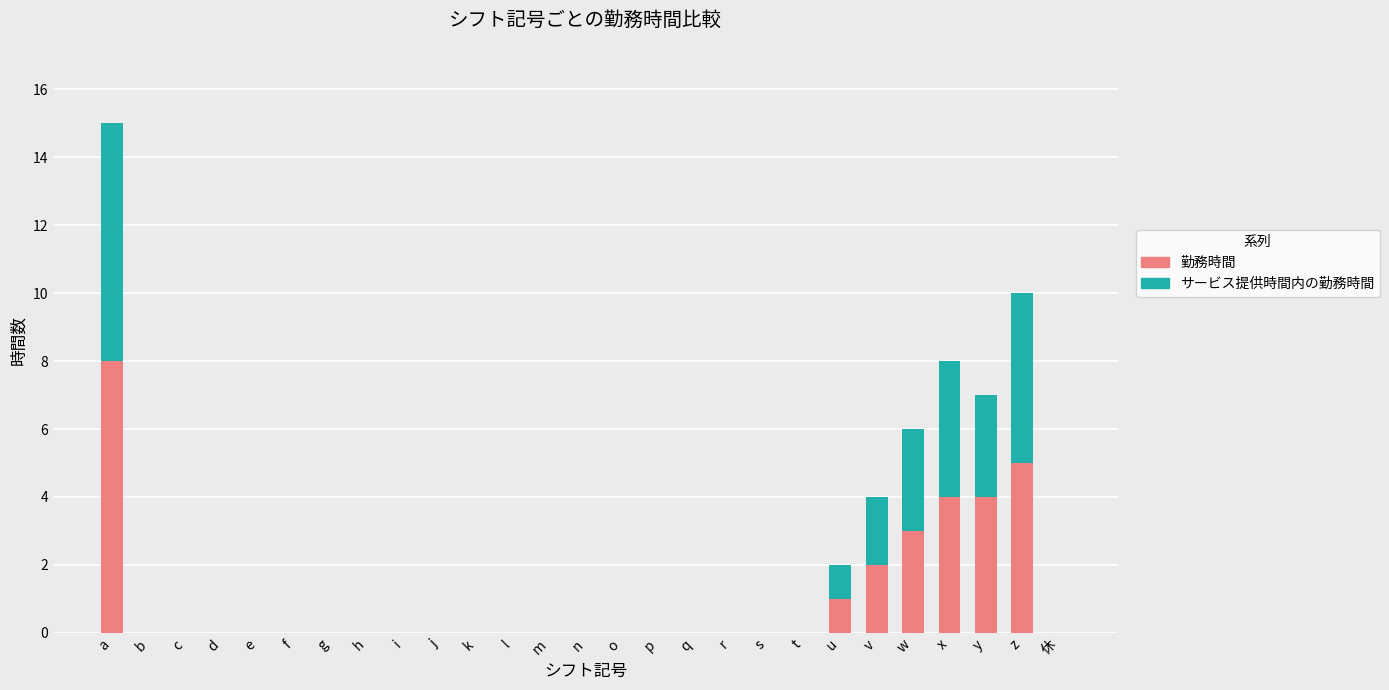

The value of 勤務時間 at p is 0. True or false?

True